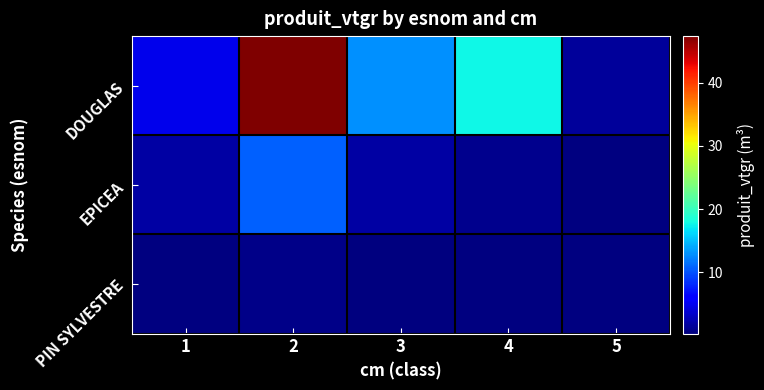

Is it true that DOUGLAS equals 1.0 at 5?

False